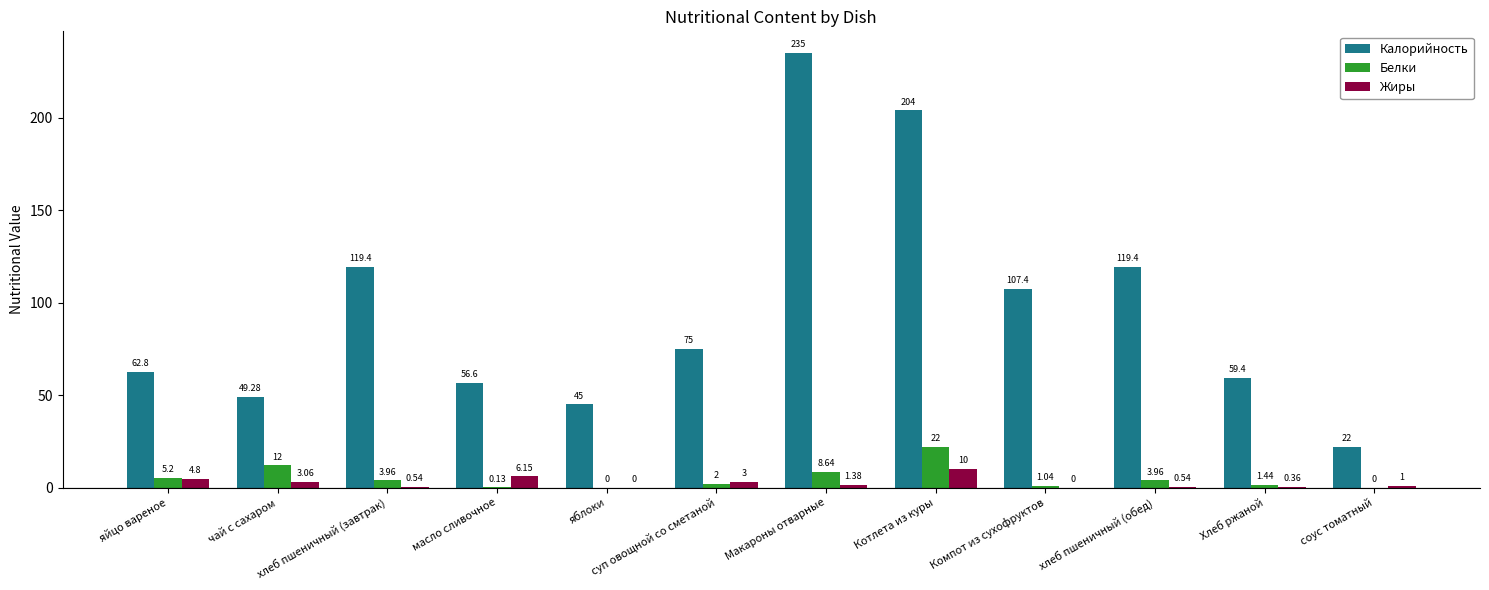

Between яблоки and Хлеб ржаной, which series saw the biggest shift?

Калорийность